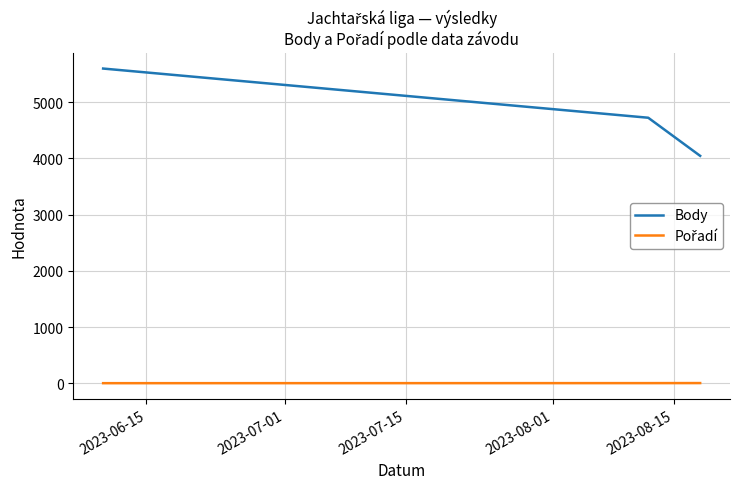

What is the minimum value for Body?

4047